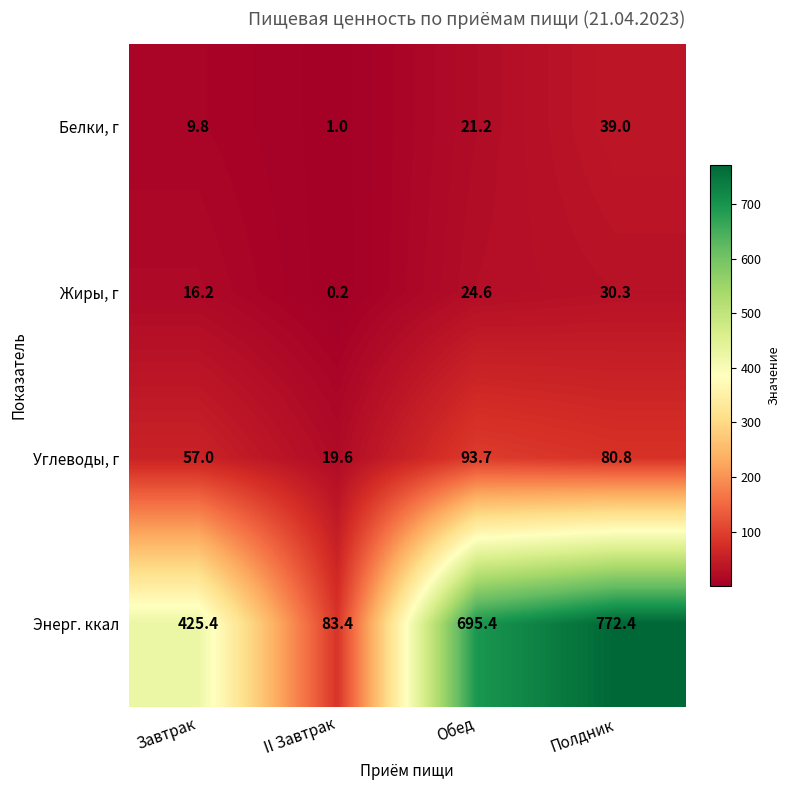

Which label corresponds to the smallest value in the chart?

II Завтрак